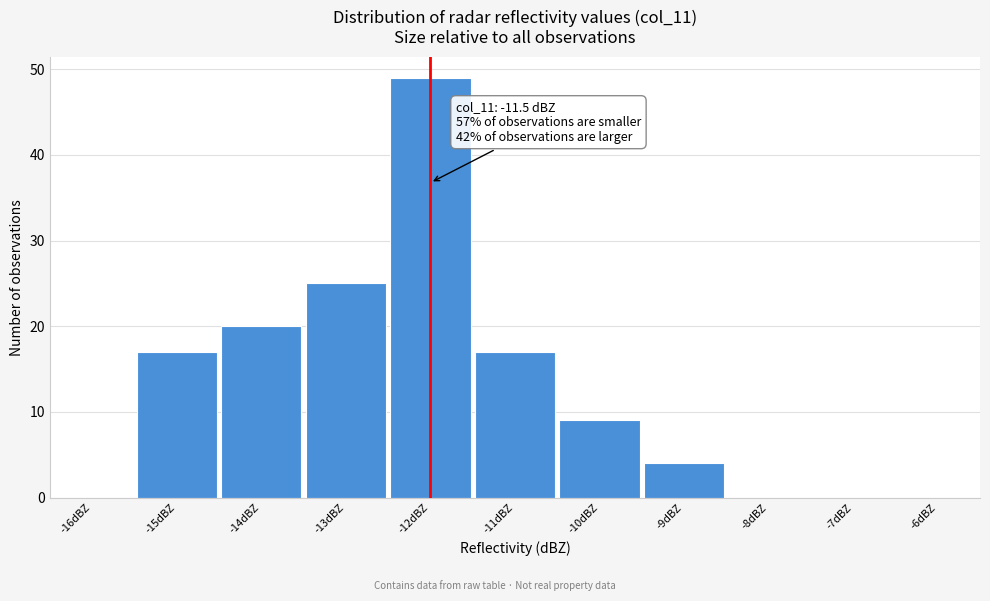

Reading left to right, list all the values displayed in this chart.

-16dBZ=0	-15dBZ=17	-14dBZ=20	-13dBZ=25	-12dBZ=49	-11dBZ=17	-10dBZ=9	-9dBZ=4	-8dBZ=0	-7dBZ=0	-6dBZ=0